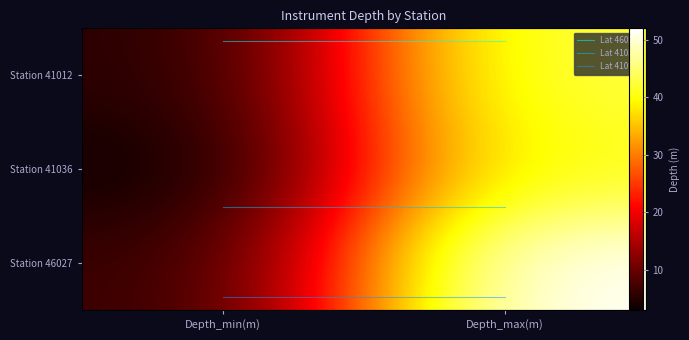

At which category is the sum across all series the highest?

Depth_max(m)